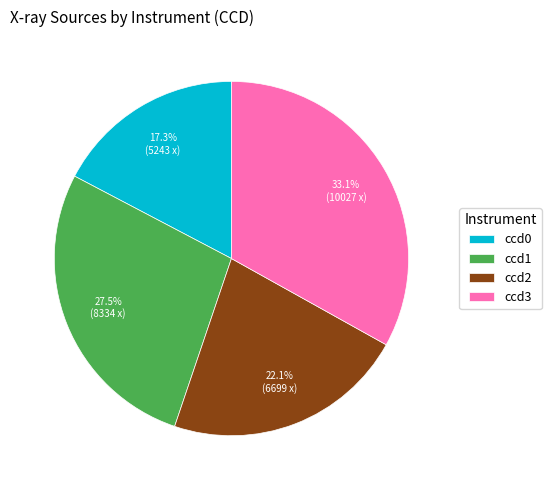

What is the ratio of the value at ccd0 to the value at ccd2?

0.8